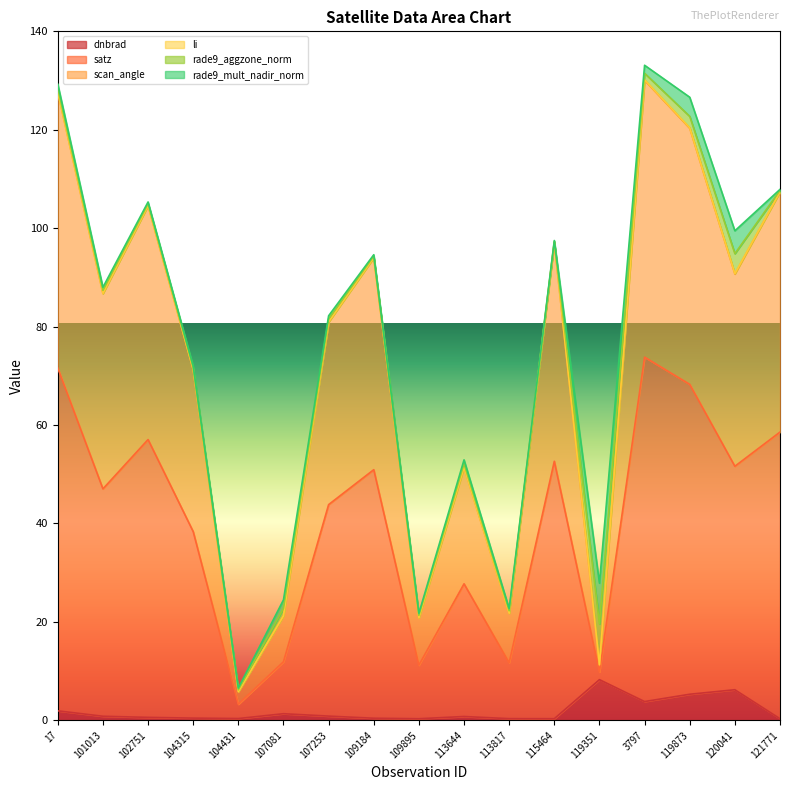

What is the label of the 9th point from the right?

109895